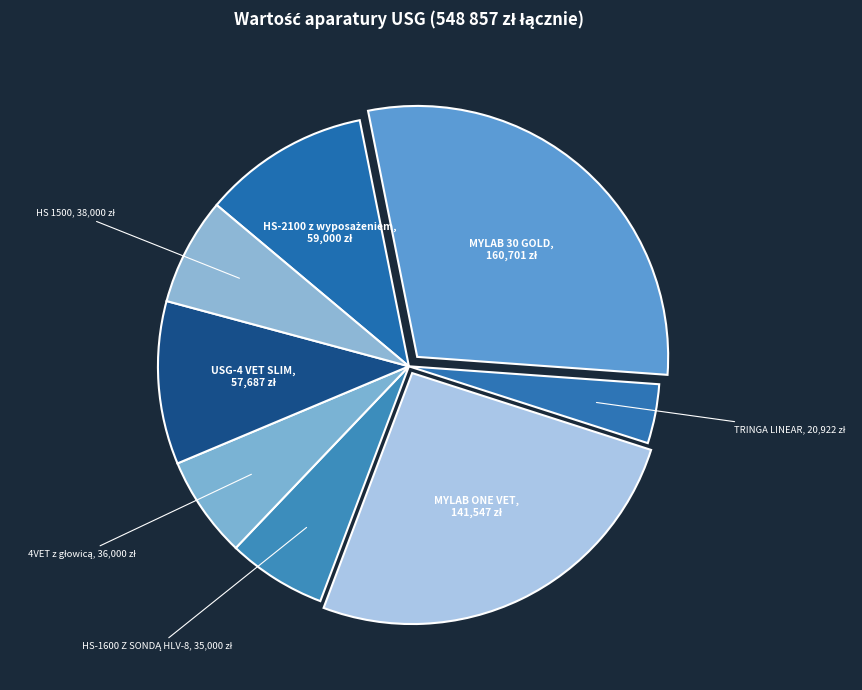

How many segments does this pie chart have?

8